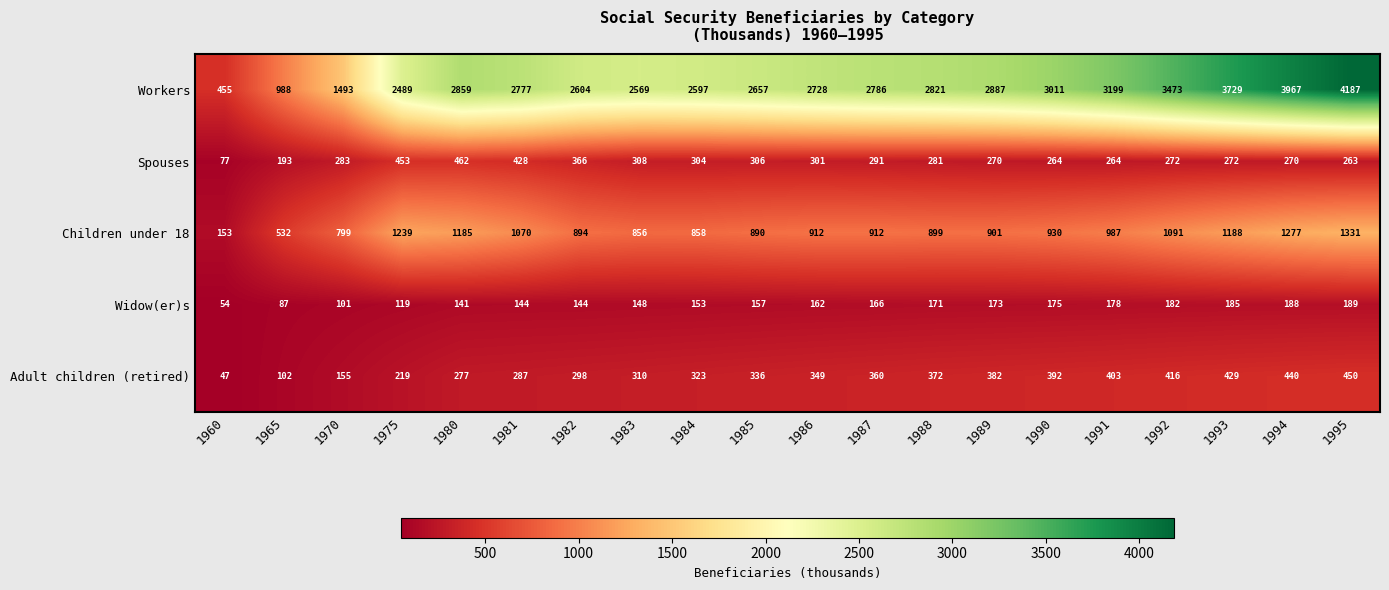

Is it true that Widow(er)s equals 40 at 1983?

False